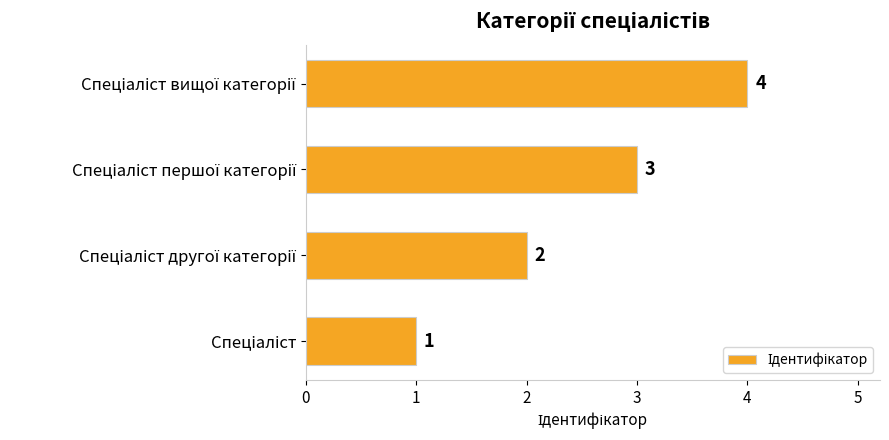

What is the sum of all values?

10